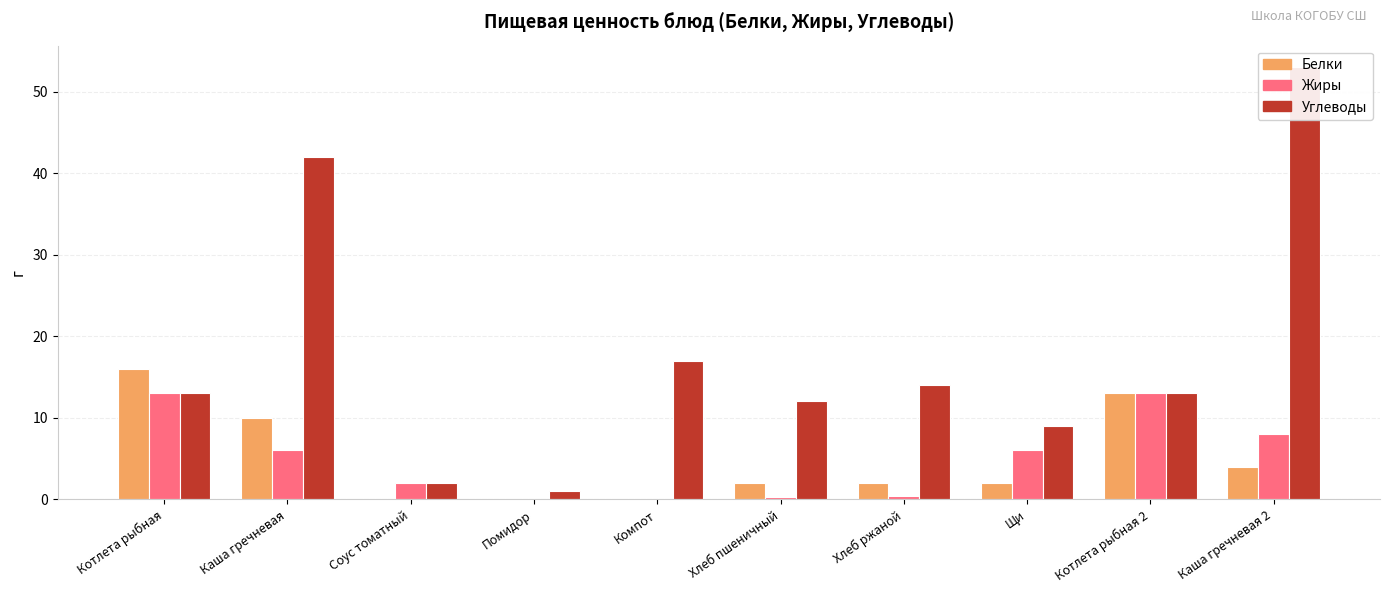

How many values in the Жиры series exceed 6?

3